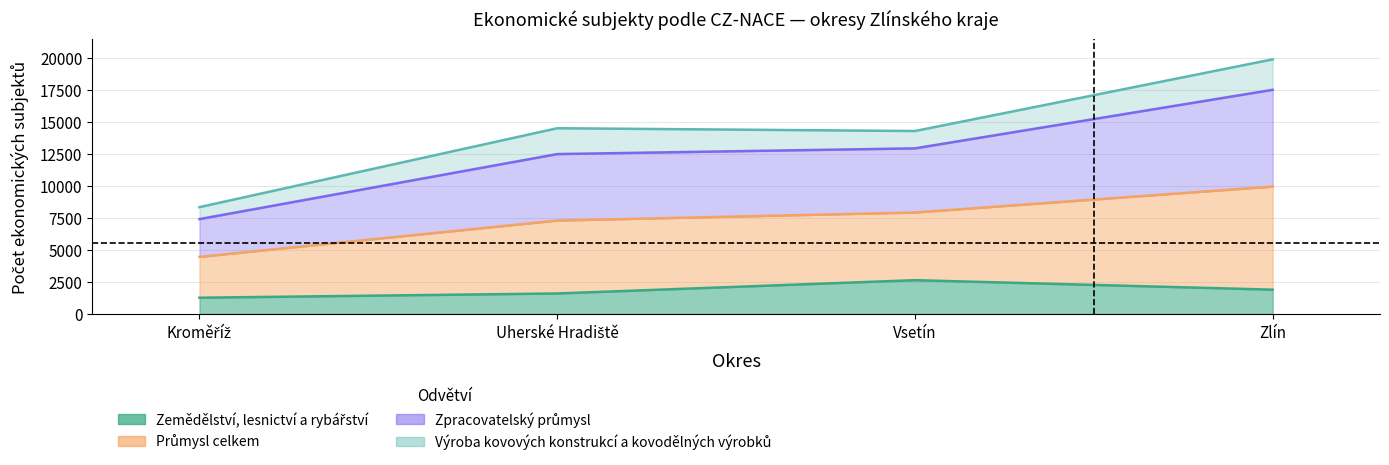

True or false: Průmysl celkem and Zpracovatelský průmysl intersect in this chart.

False